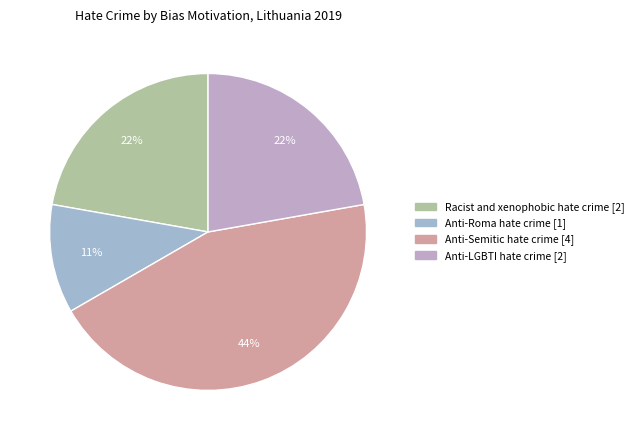

How many slices are in this pie chart?

4